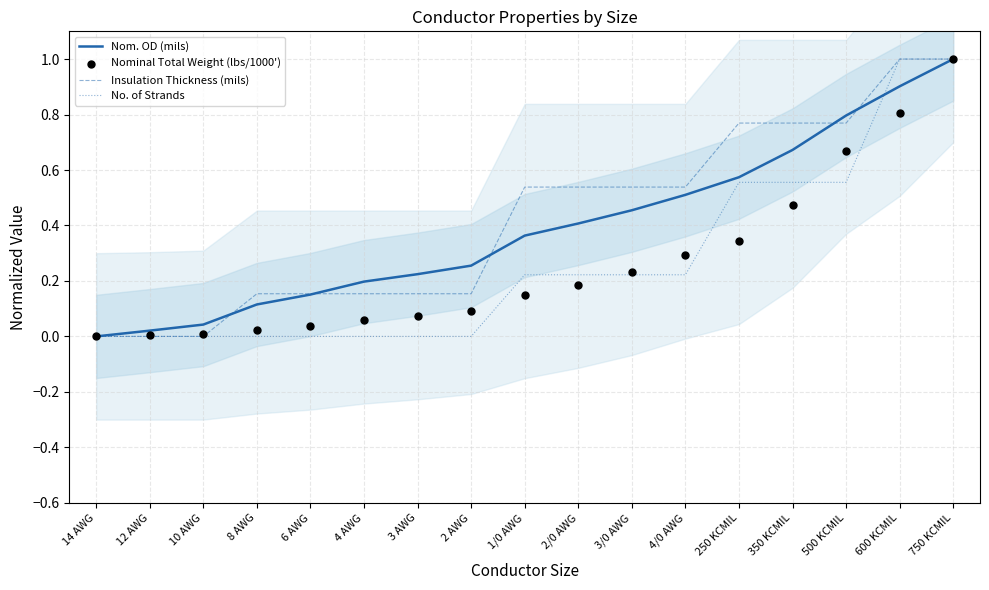

Is the value of Insulation Thickness (mils) at 12 AWG greater than the value of Nom. OD (mils) at 2 AWG?

No